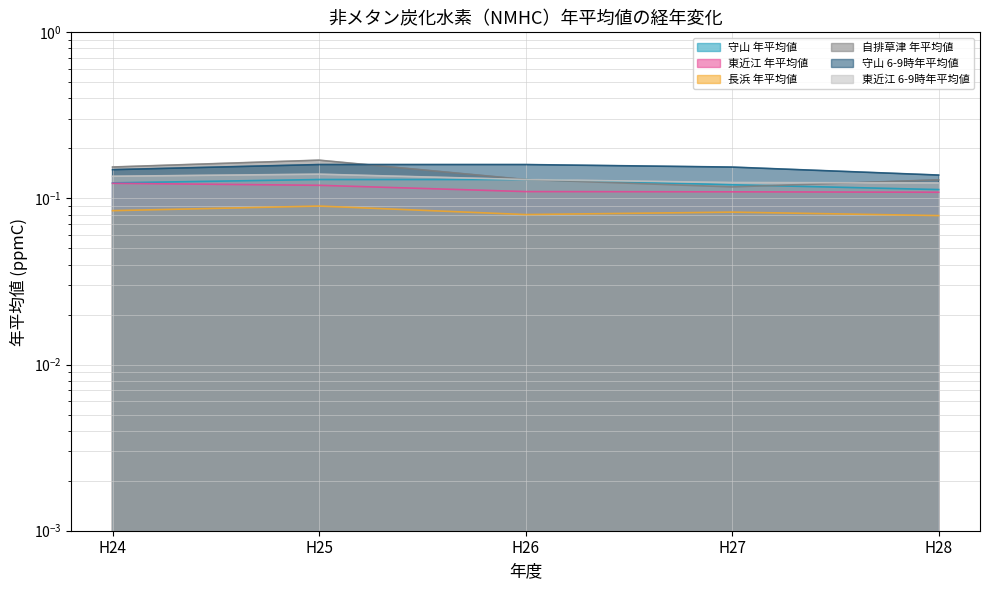

Which category has the highest value across all series?

H25